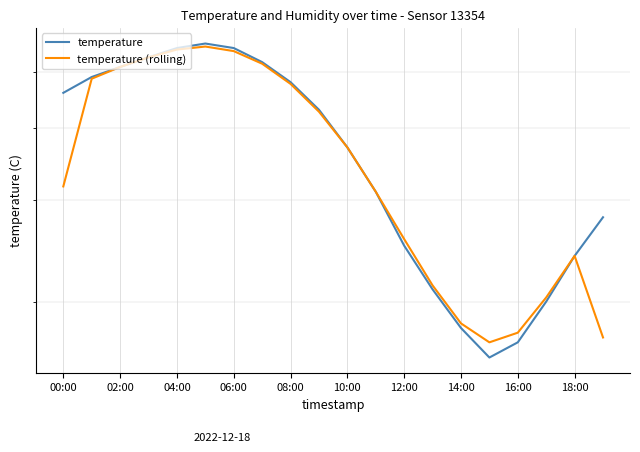

How many data points in temperature are less than 4?

10